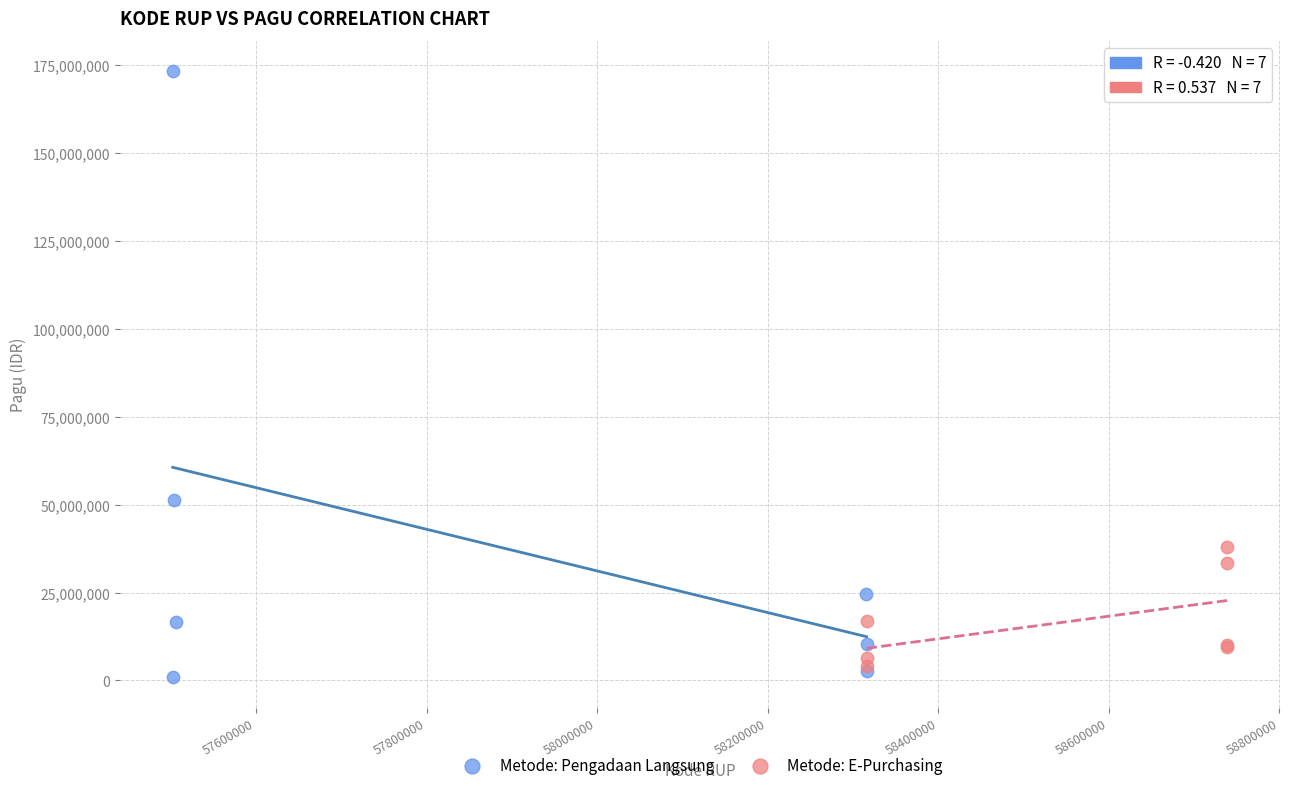

Which series reaches the maximum Y coordinate?

Metode: Pengadaan Langsung